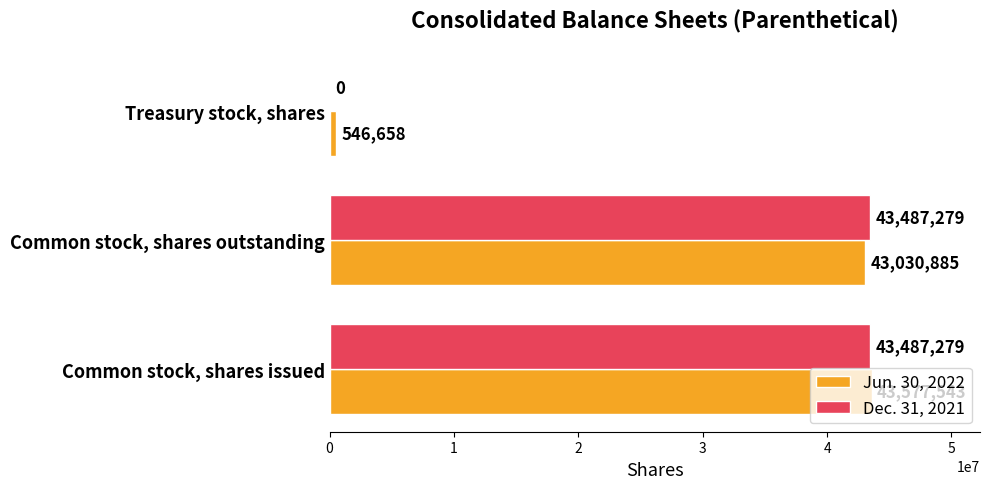

What is the sum of all Dec. 31, 2021 values?

86974558